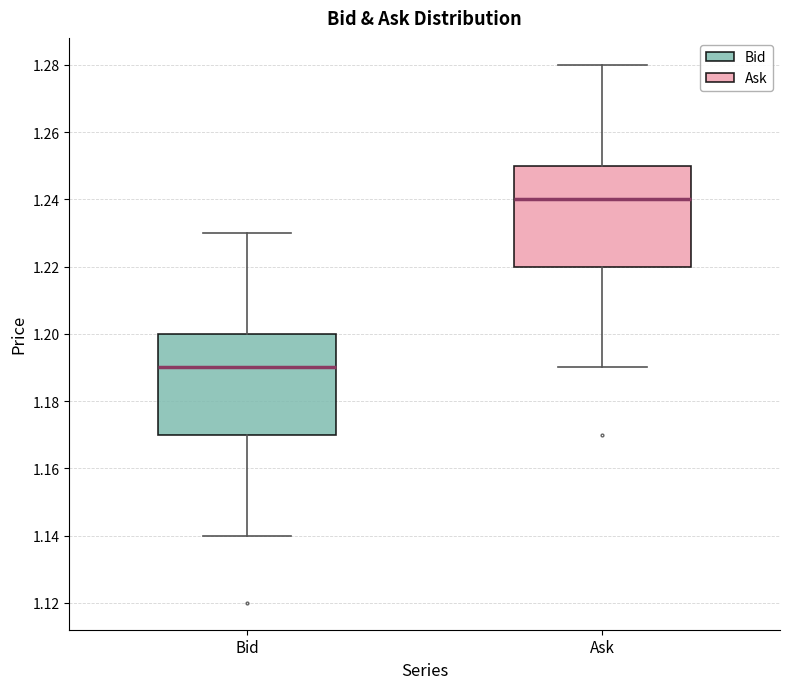

Reading left to right, transcribe this box plot: for each box, give where its median line is, the range the box spans, and where its two whiskers end, as read against the y-axis. The values are not printed on the chart, so give them approximately, as read against the axis.

Bid: median 1.19, box 1.17 to 1.20, whiskers 1.14 to 1.23
Ask: median 1.24, box 1.22 to 1.25, whiskers 1.19 to 1.28